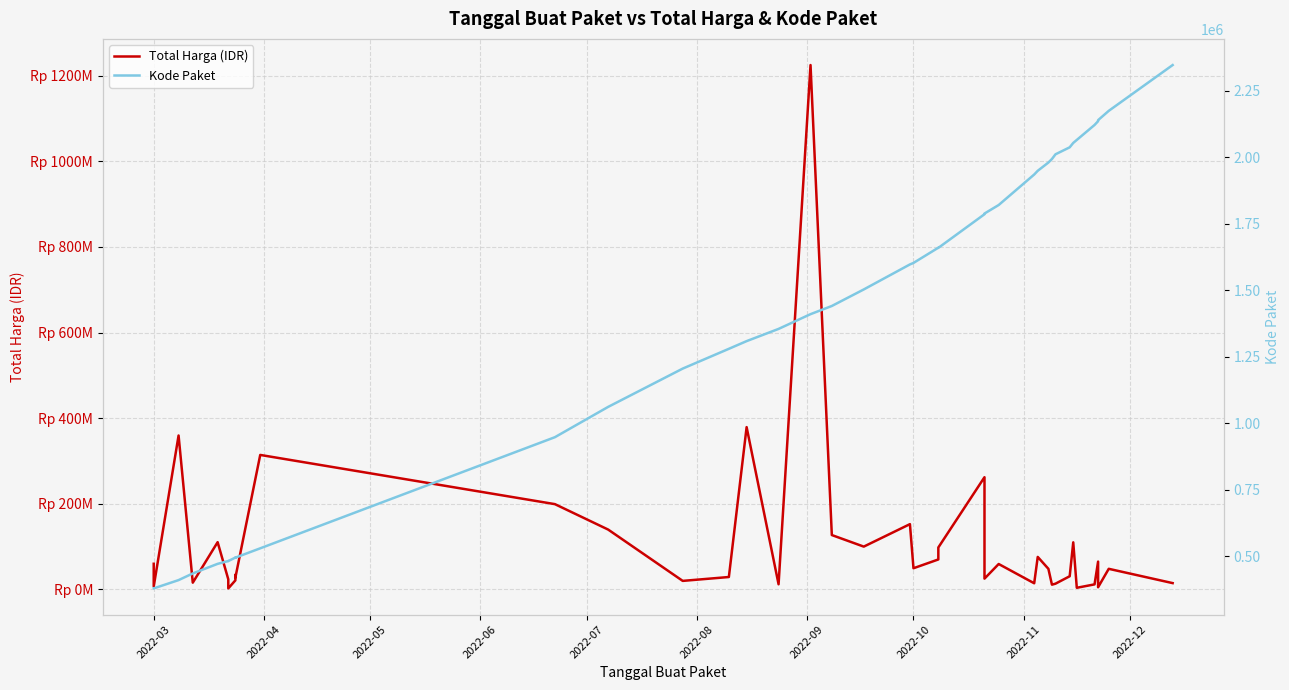

What is the difference between the maximum and minimum values in the Kode Paket series?

1968125